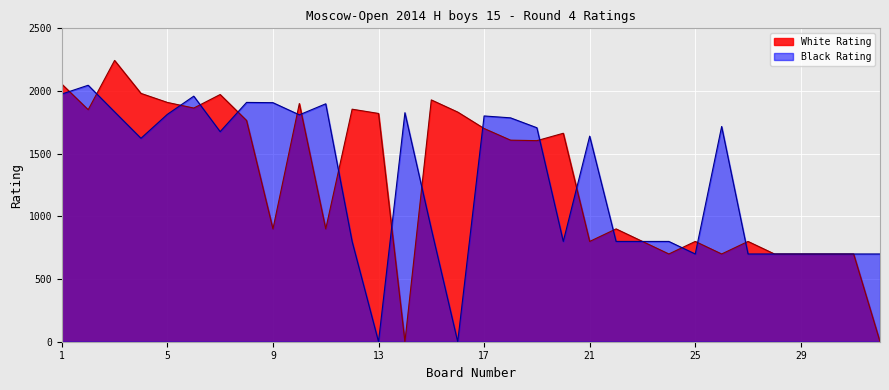

How many times do Black Rating and White Rating cross each other?

17